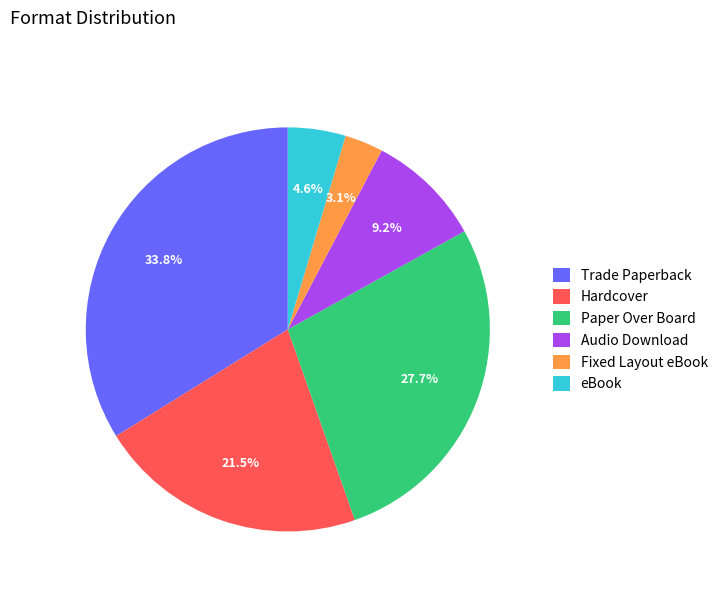

How much of the chart is everything except Audio Download?

90.8%